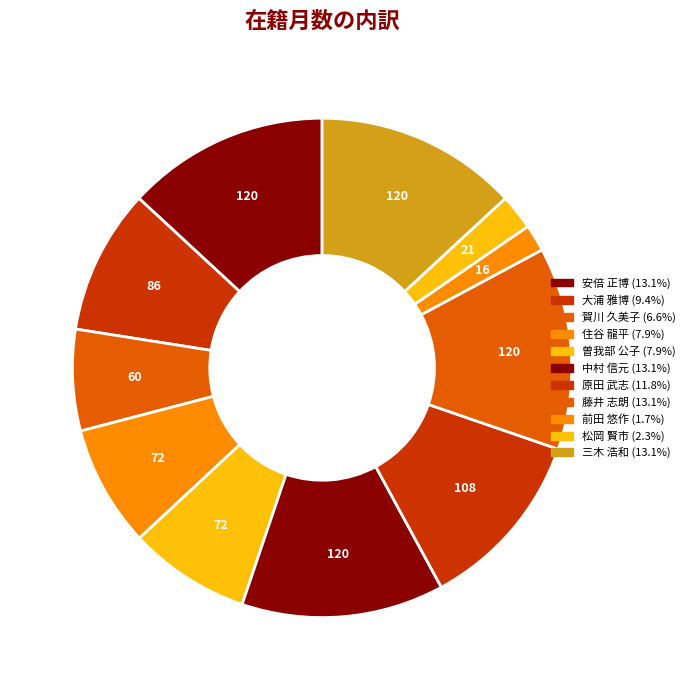

Which category has the biggest portion of the pie?

安倍 正博